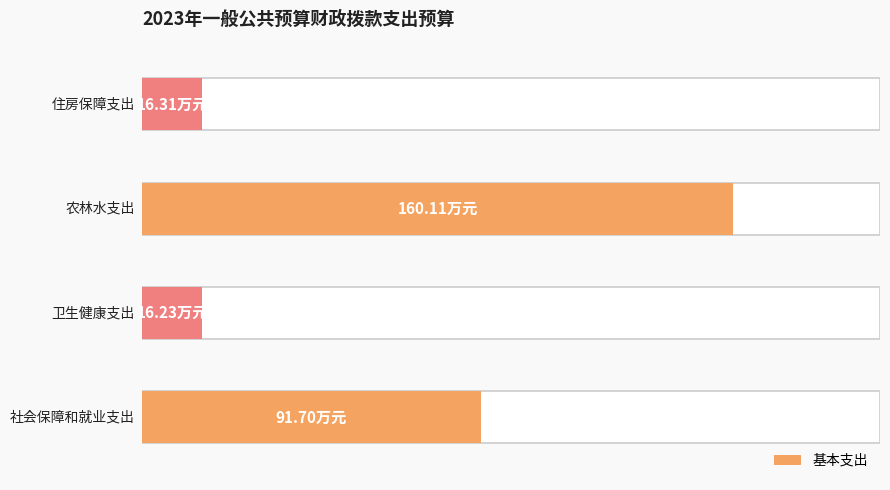

List the labels in order of value, smallest first.

卫生健康支出, 住房保障支出, 社会保障和就业支出, 农林水支出